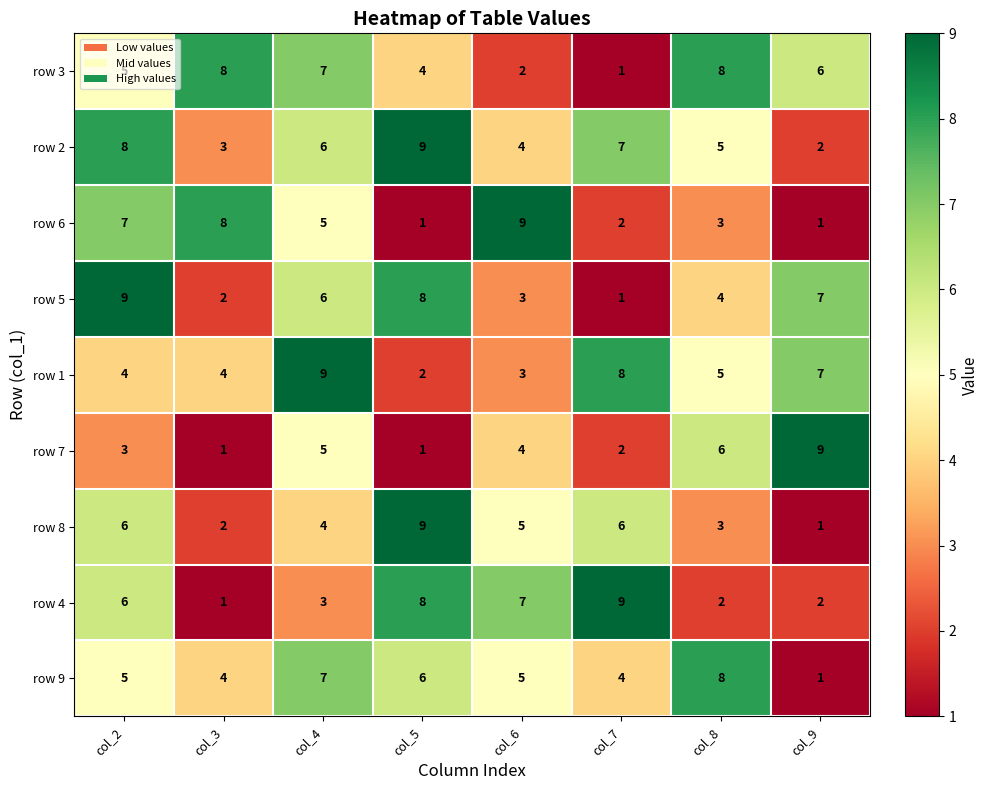

What is the maximum value for row 3?

8